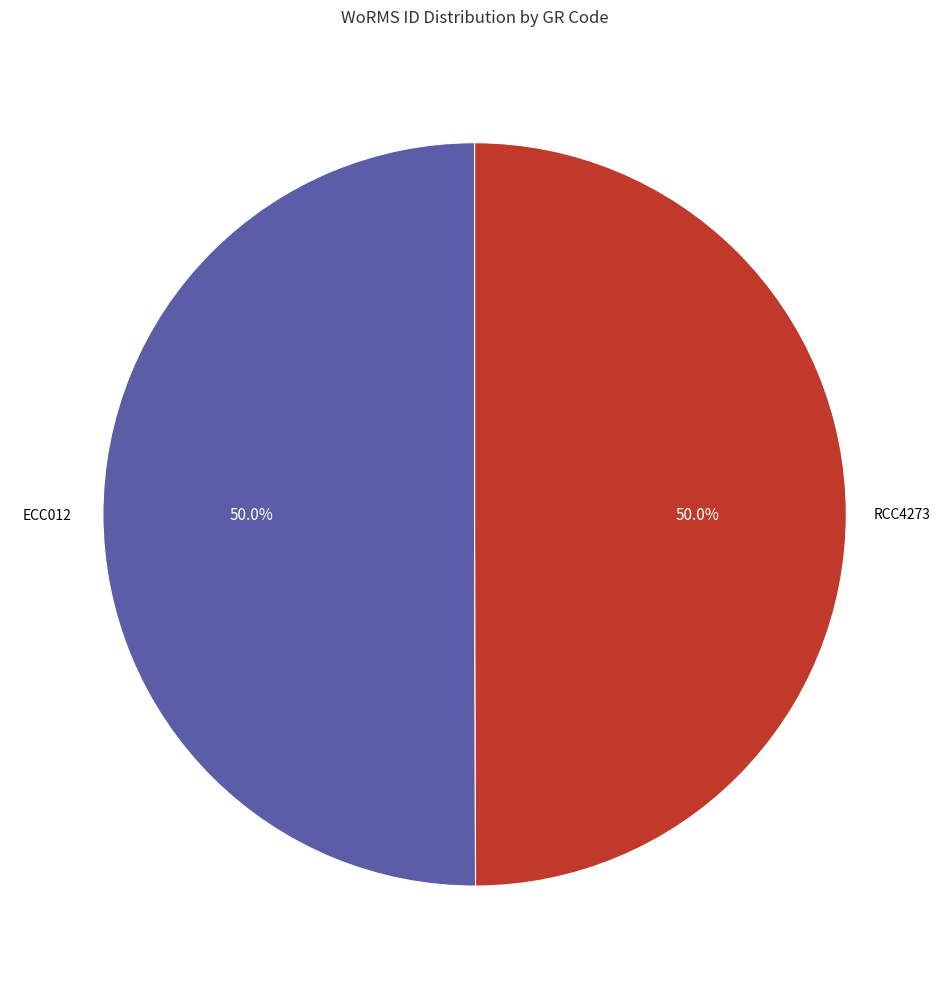

Which slice is the largest?

ECC012